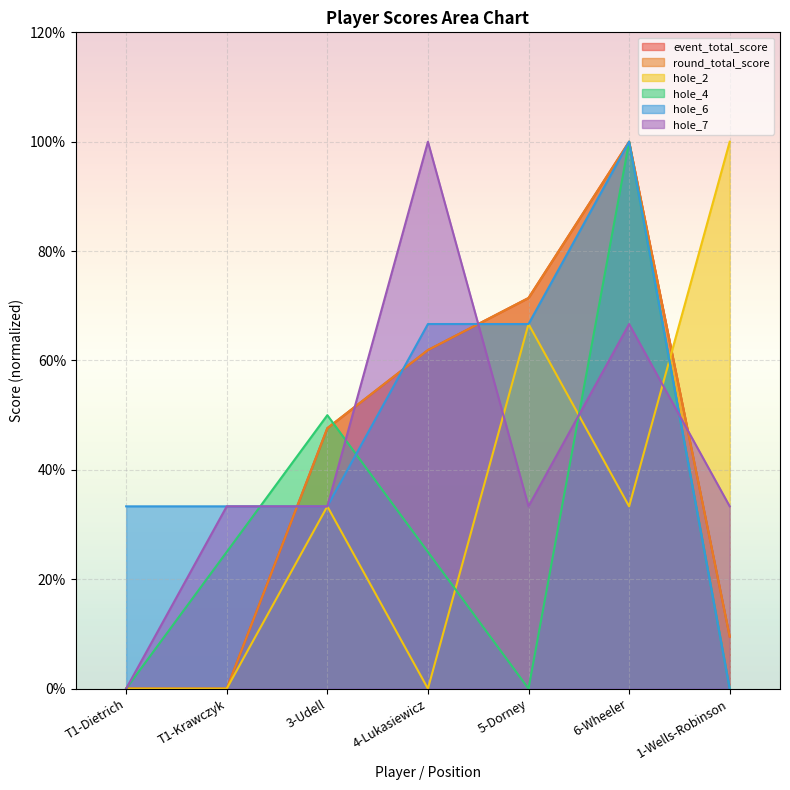

How many series are shown in this chart?

6